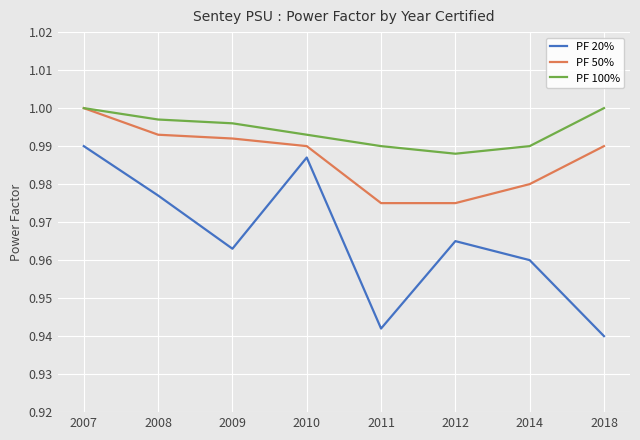

Which series has the widest spread of values?

PF 20%